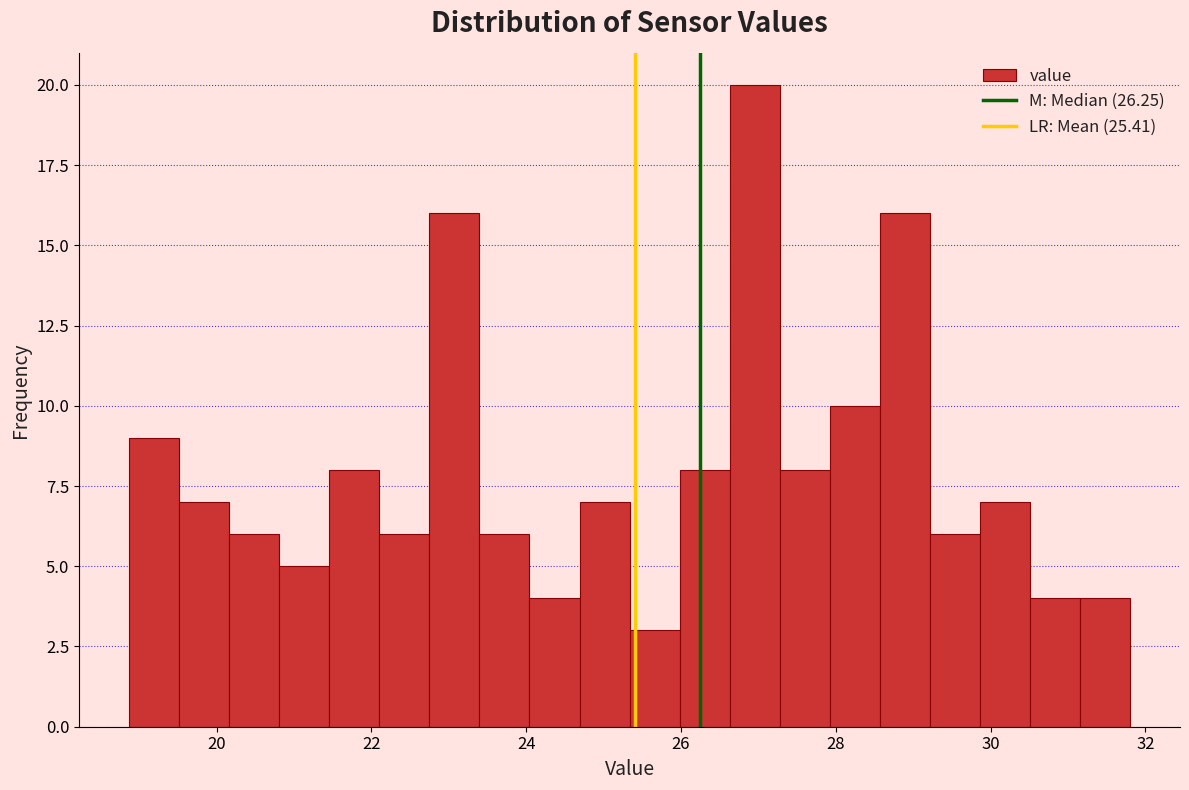

Read against the x-axis, roughly where is the centre of the tallest bar?

27.0